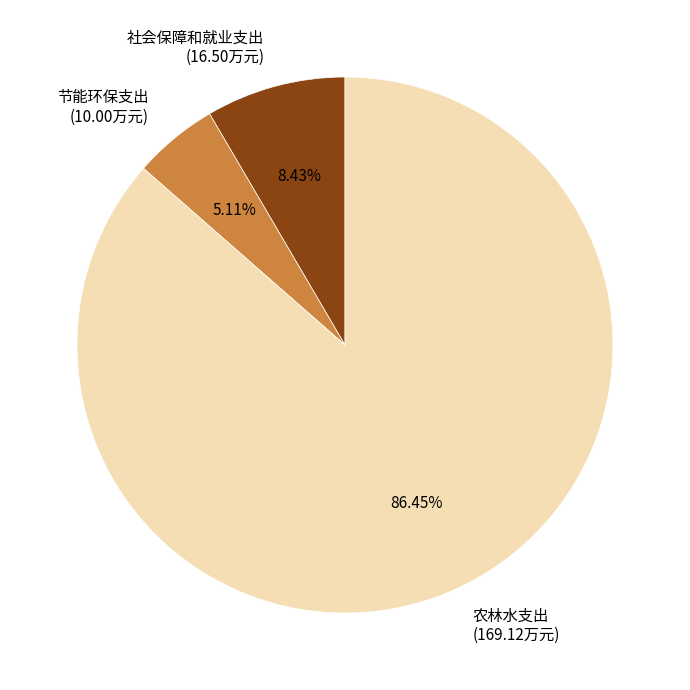

Between 节能环保支出 (10.00万元) and 农林水支出 (169.12万元), which is larger?

农林水支出 (169.12万元)